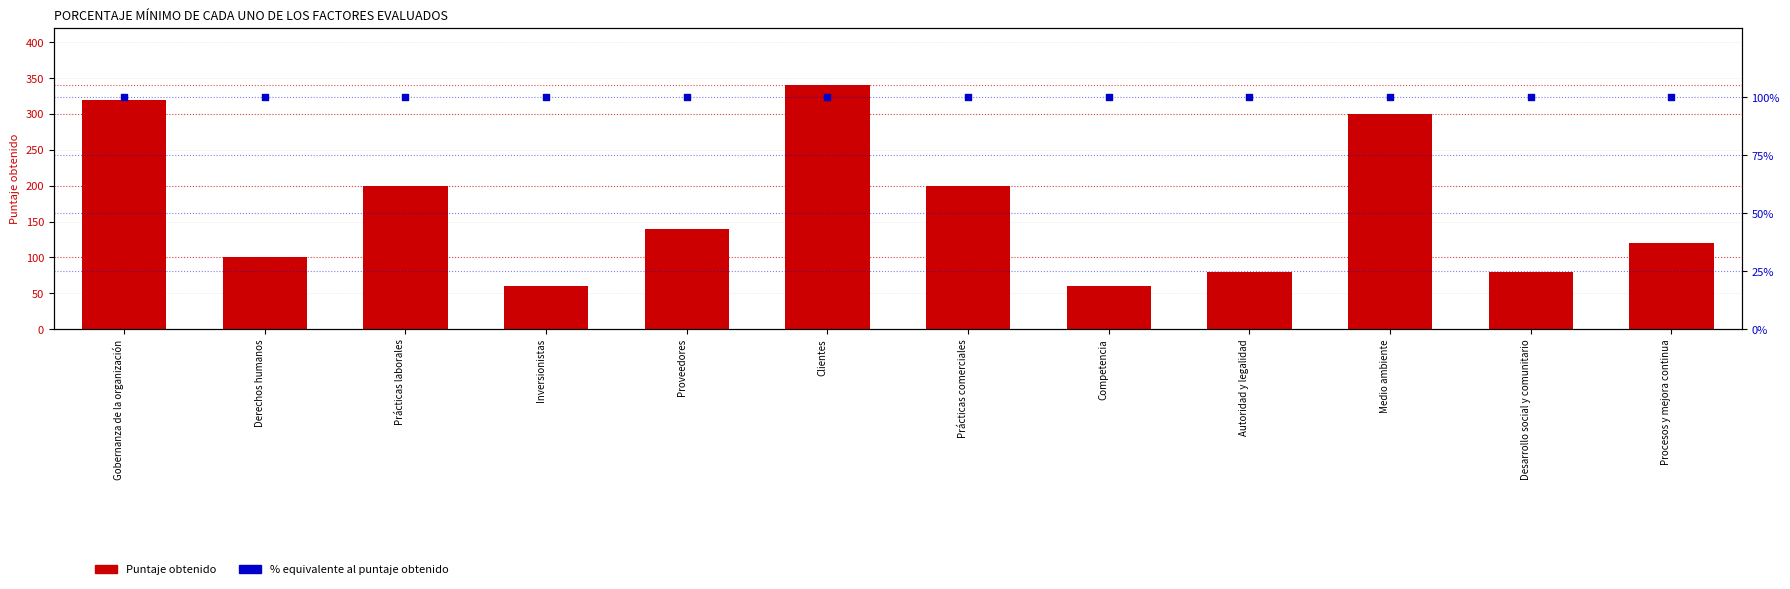

Which series has the largest Y range (max minus min)?

Puntaje obtenido